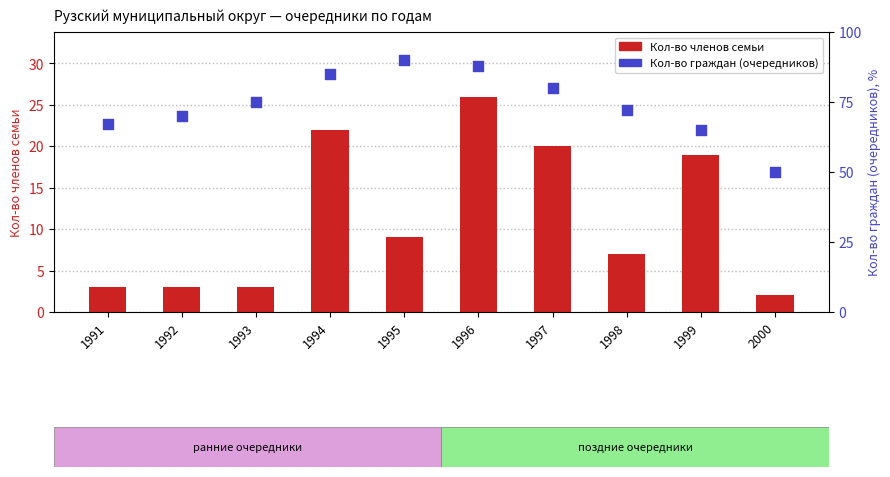

At how many categories does at least one series exceed 24?

10